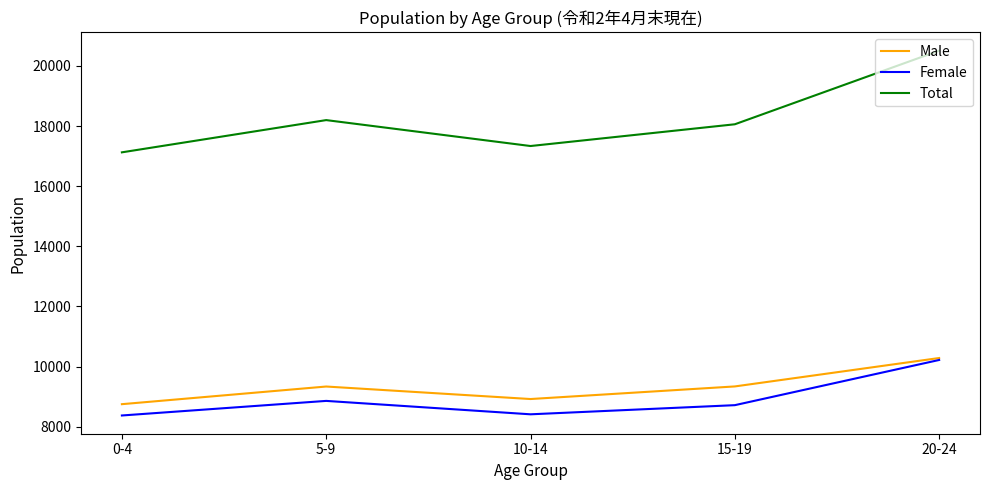

What is the spread (max minus min) of values at 10-14?

8922